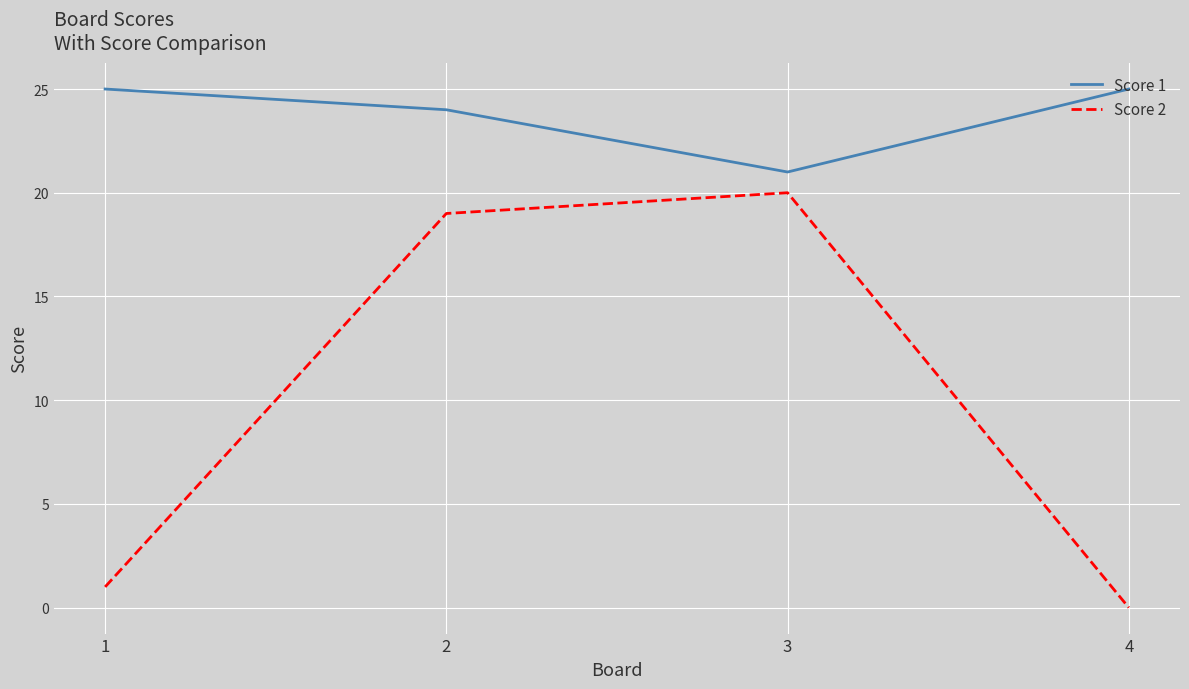

Is it true that Score 2 equals 0 at 4?

True